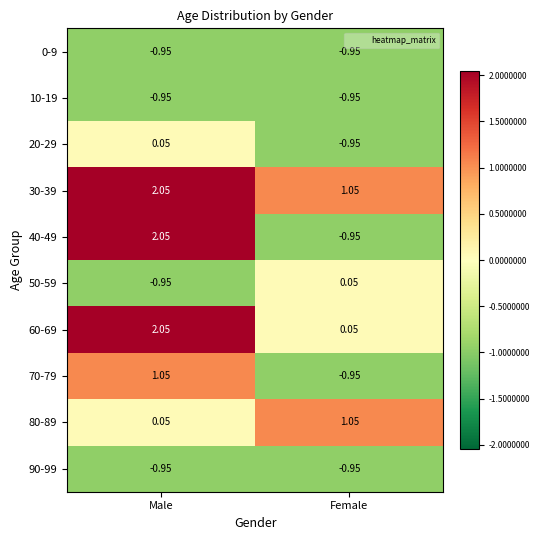

At which category does the chart reach its peak across all series?

Male